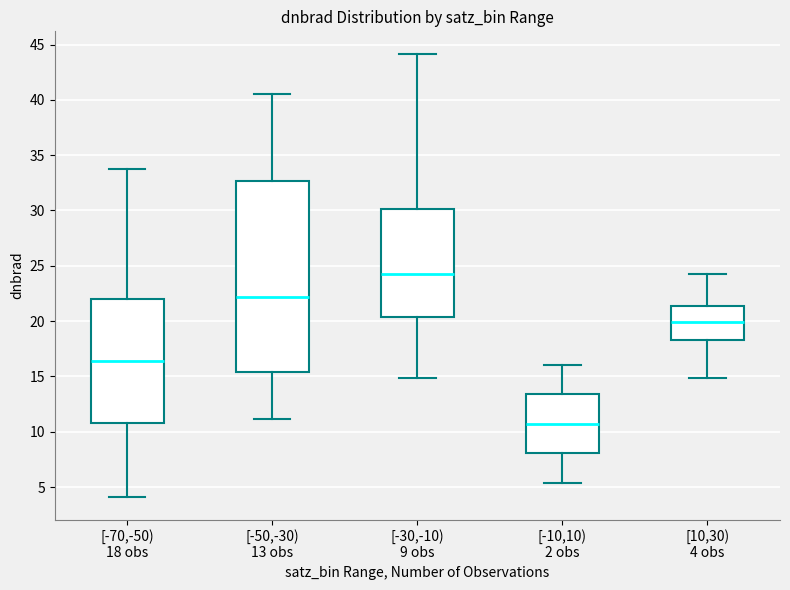

Reading left to right, transcribe this box plot: for each box, give where its median line is, the range the box spans, and where its two whiskers end, as read against the y-axis. The values are not printed on the chart, so give them approximately, as read against the axis.

[-70,-50) 18 obs: median 16.5, box 11.0 to 22.0, whiskers 4.0 to 33.5
[-50,-30) 13 obs: median 22.0, box 15.5 to 32.5, whiskers 11.0 to 40.5
[-30,-10) 9 obs: median 24.0, box 20.5 to 30.0, whiskers 15.0 to 44.0
[-10,10) 2 obs: median 10.5, box 8.0 to 13.5, whiskers 5.5 to 16.0
[10,30) 4 obs: median 20.0, box 18.5 to 21.5, whiskers 15.0 to 24.0